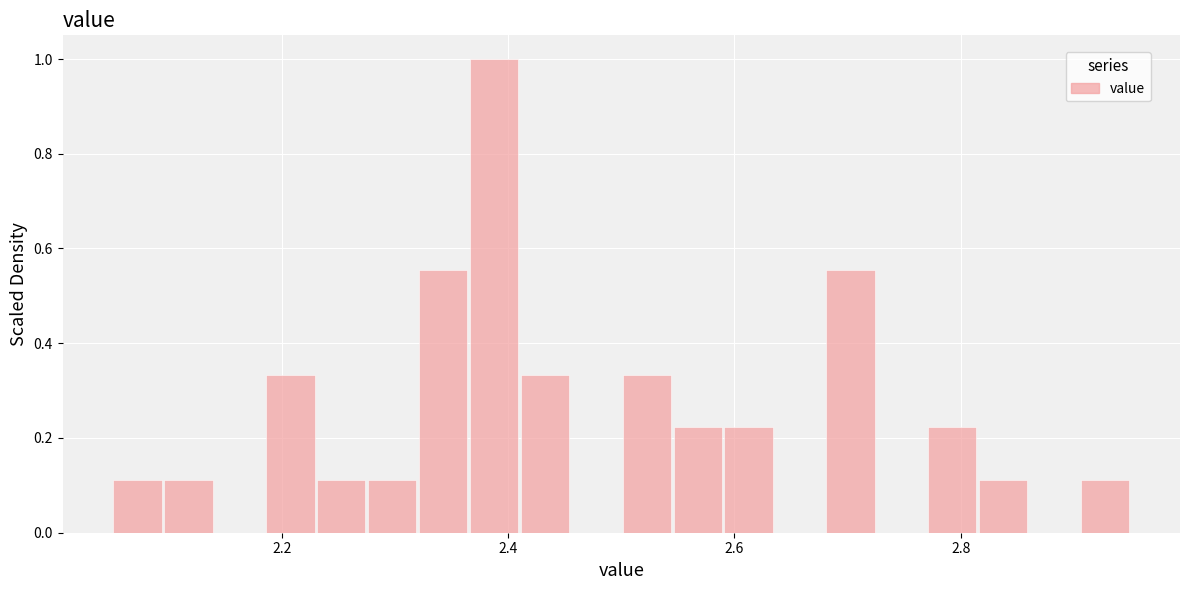

Read against the x-axis, roughly where is the centre of the tallest bar?

2.38